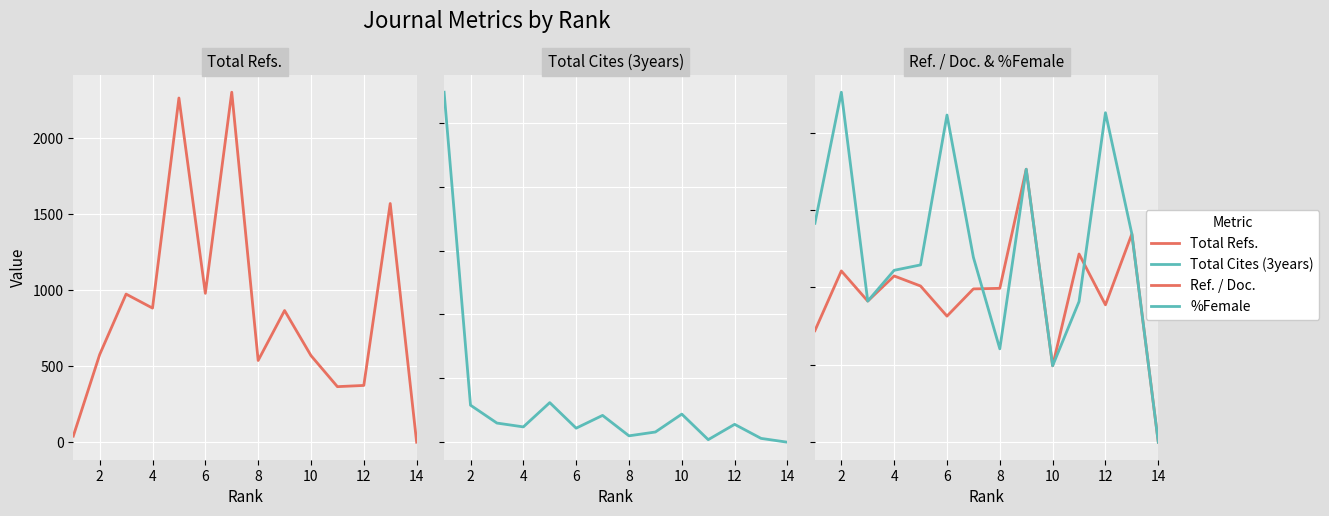

Reading left to right, extract all data points from this chart.

Total Refs.: 40.0	576.0	973.0	881.0	2261.0	978.0	2299.0	537.0	865.0	569.0	365.0	373.0	1568.0	0.0
Total Cites (3years): 274.0	29.0	15.0	12.0	31.0	11.0	21.0	5.0	8.0	22.0	2.0	14.0	3.0	0.0
Ref. / Doc.: 14.4	22.1	18.2	21.5	20.2	16.3	19.8	19.9	35.3	9.9	24.3	17.8	26.9	0.0
%Female: 28.3	45.2	18.2	22.2	22.9	42.3	23.9	12.1	35.3	9.9	18.2	42.6	26.9	0.0